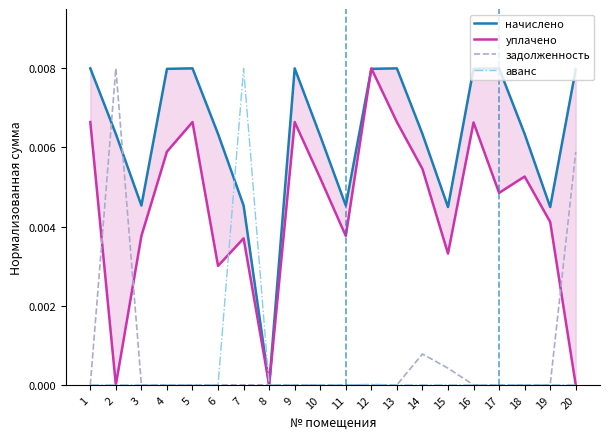

Which series has the widest spread of values?

начислено